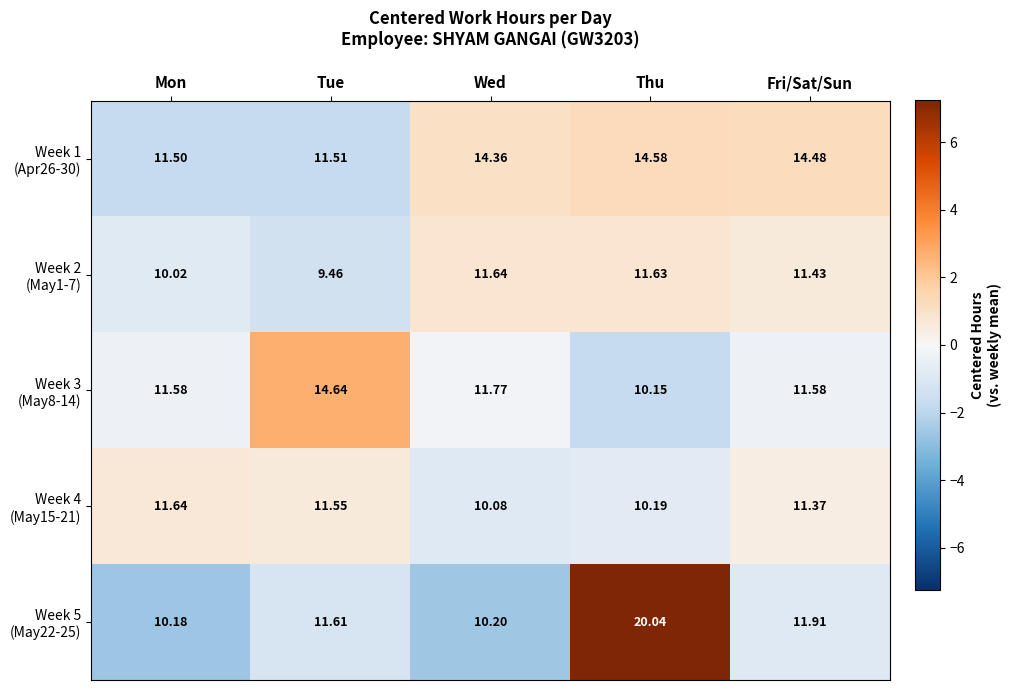

How many distinct data groups are displayed?

5